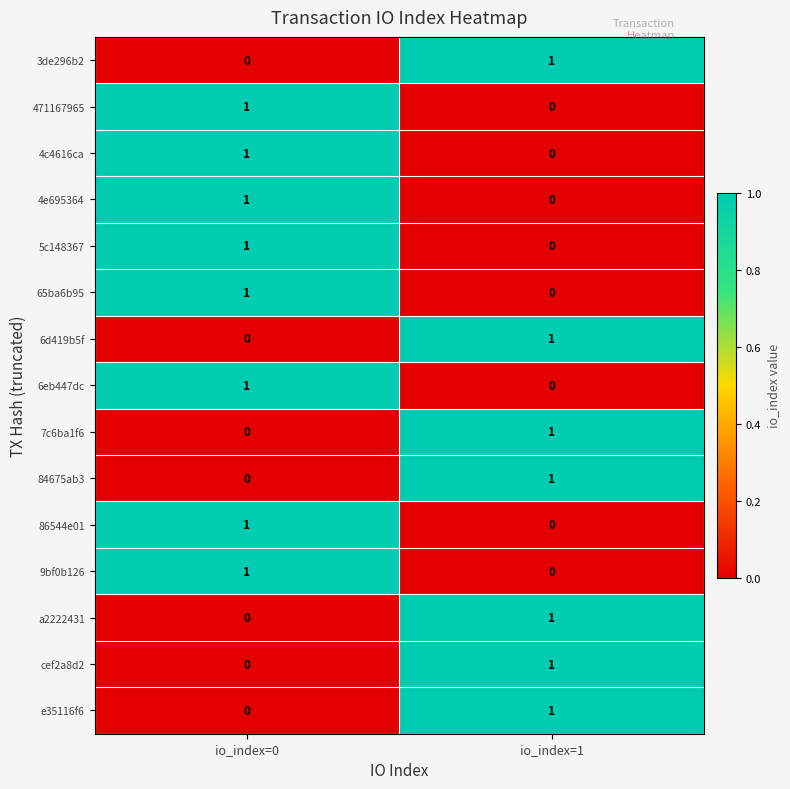

At which category is the sum across all series the highest?

io_index=0